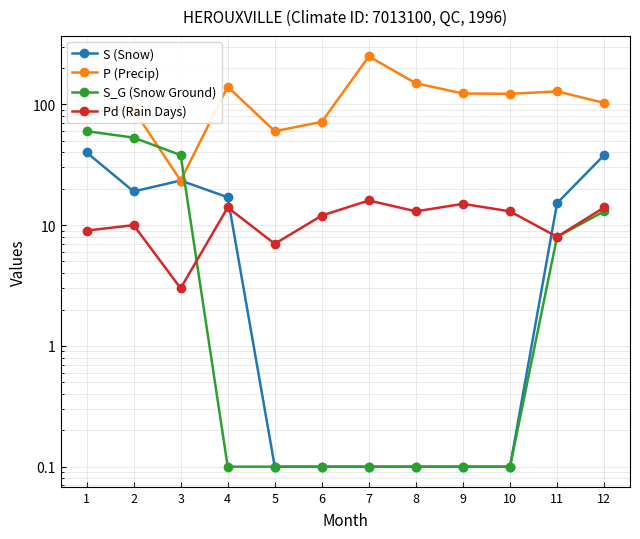

What is the smallest value displayed?

0.1